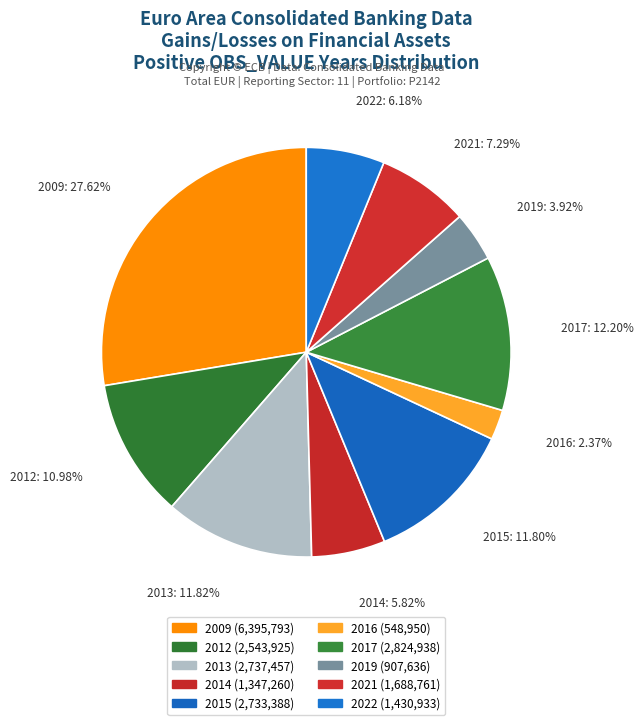

Which slice is the largest?

2009